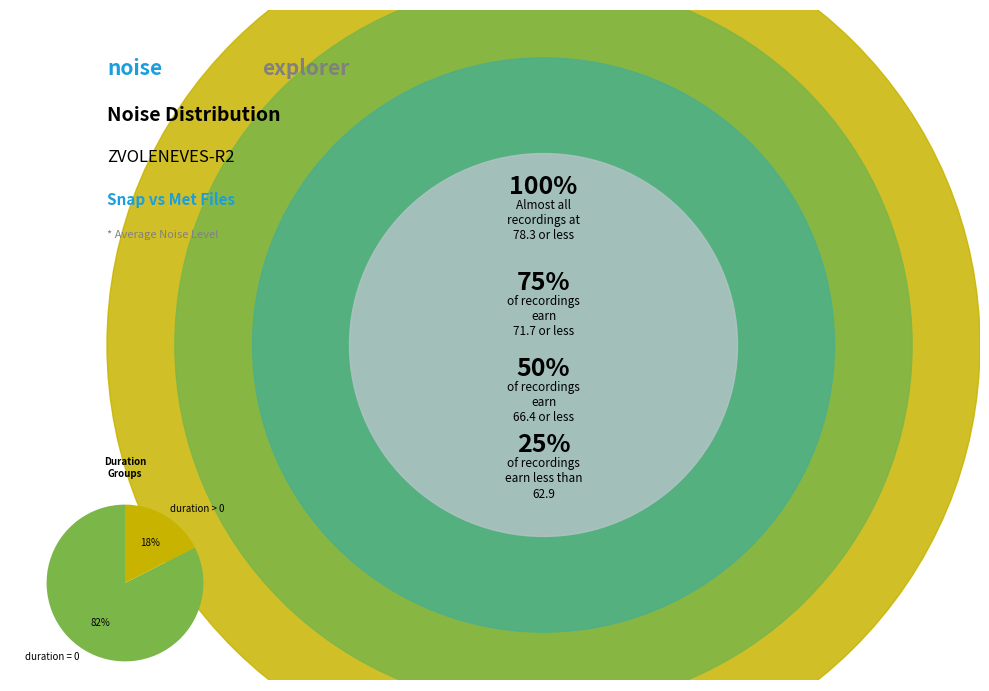

Is it true that duration > 0 is 5% of the pie?

False